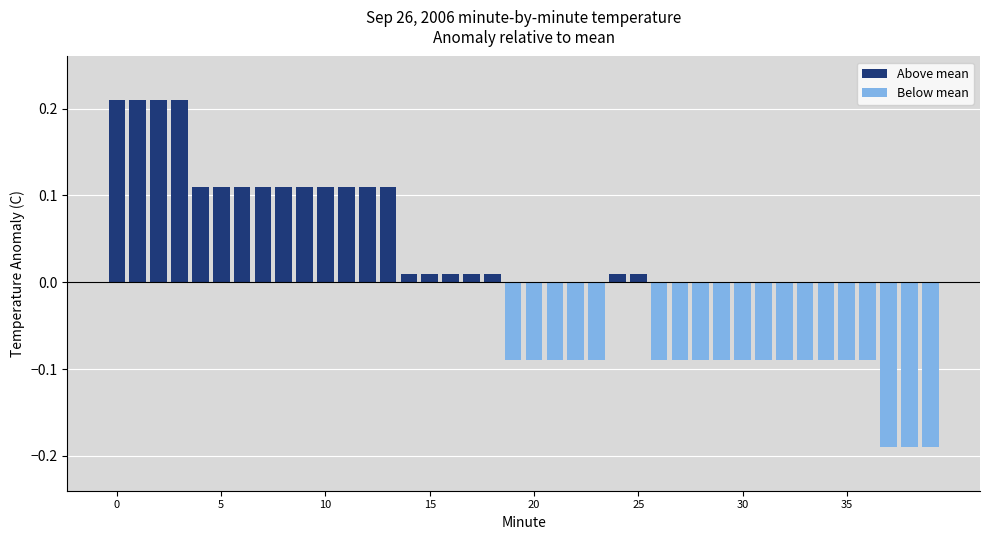

Count the number of categories in the chart.

40